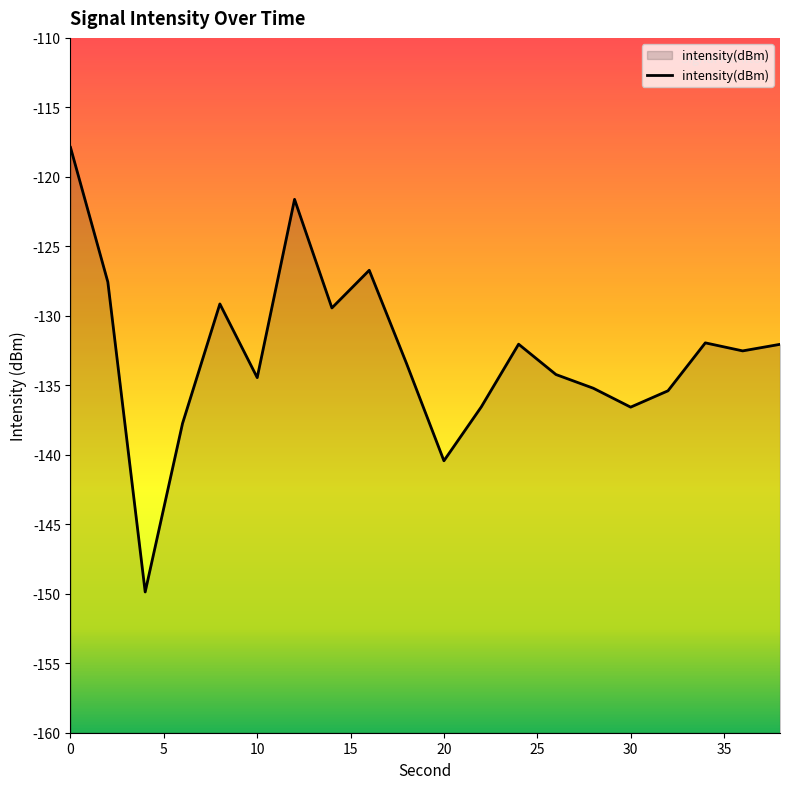

Reading left to right, what are all the values shown in this chart?

-117.9	-127.6	-149.9	-137.7	-129.1	-134.4	-121.6	-129.4	-126.7	-133.4	-140.4	-136.6	-132.0	-134.2	-135.2	-136.6	-135.4	-131.9	-132.5	-132.1